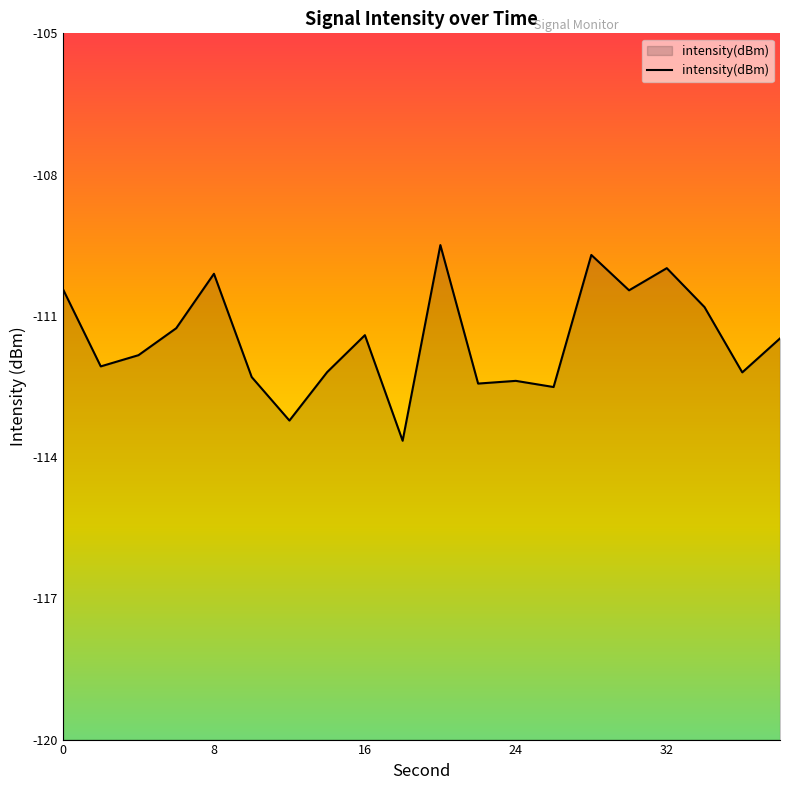

Where is the first local minimum?

2